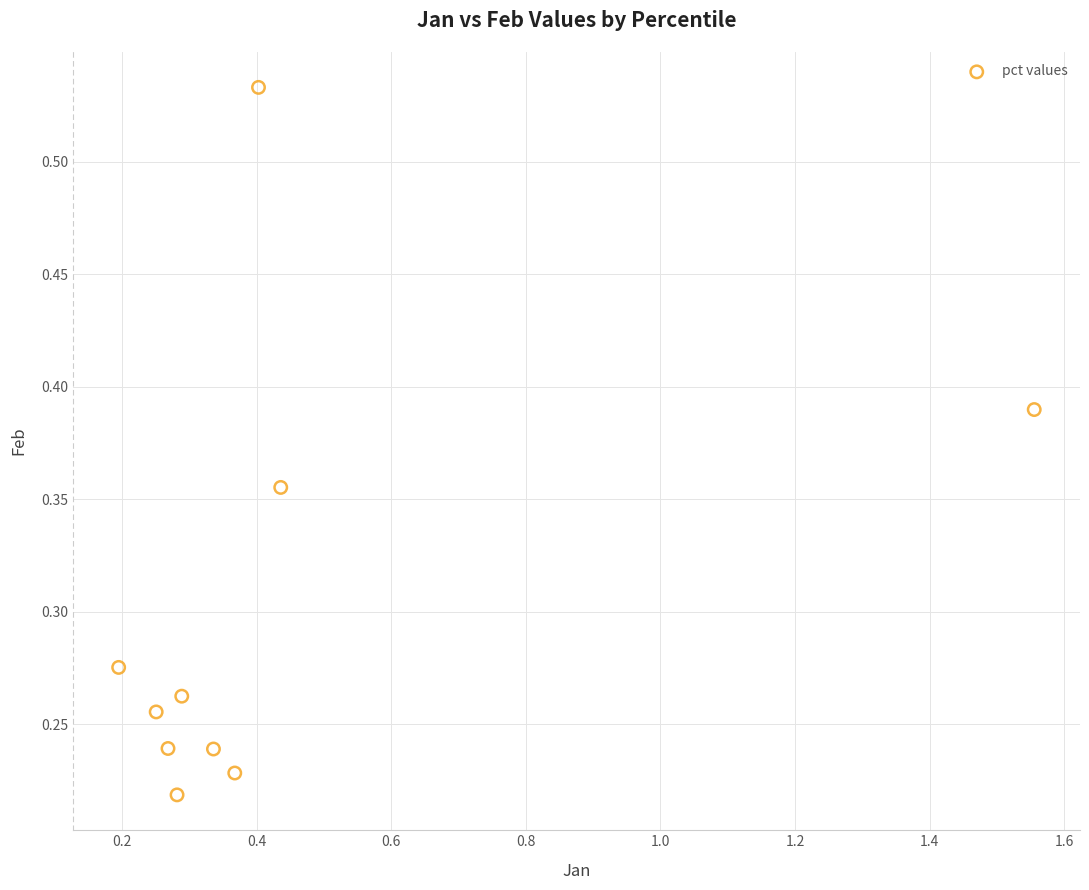

What is the range of X values (max minus min)?

1.4